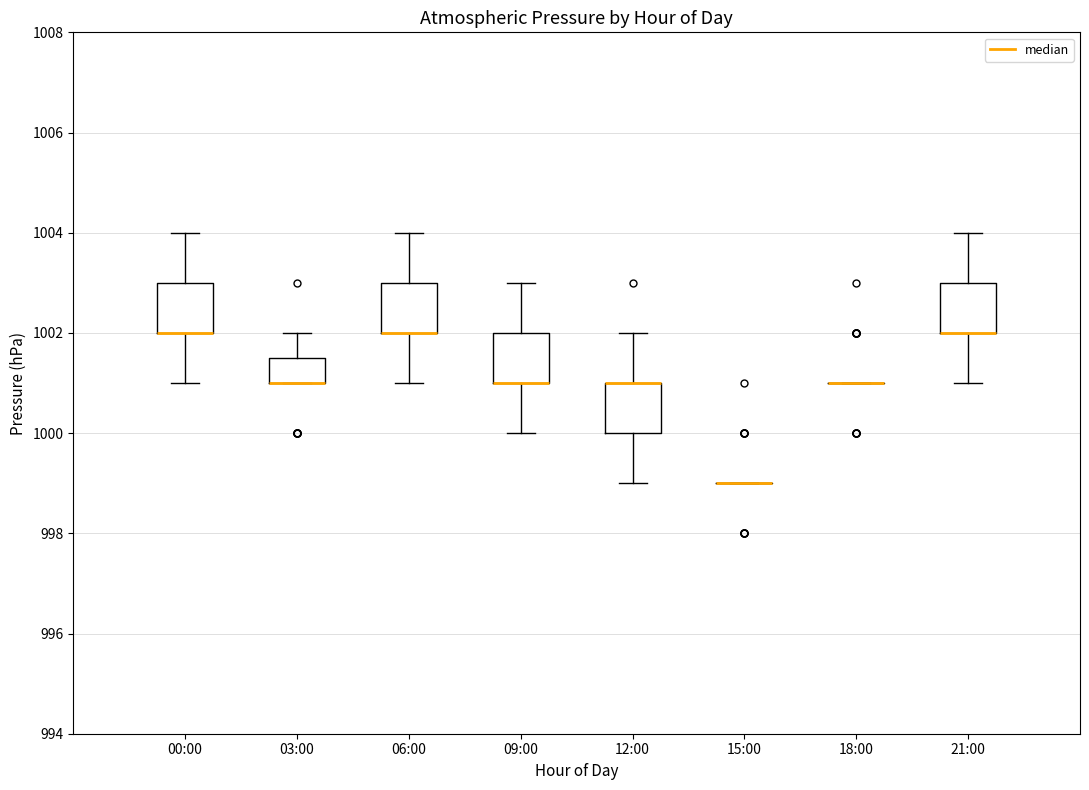

Where does the upper whisker of the box for 12:00 end on the y-axis? The values are not printed on the chart, so give them approximately, as read against the axis.

1002.0